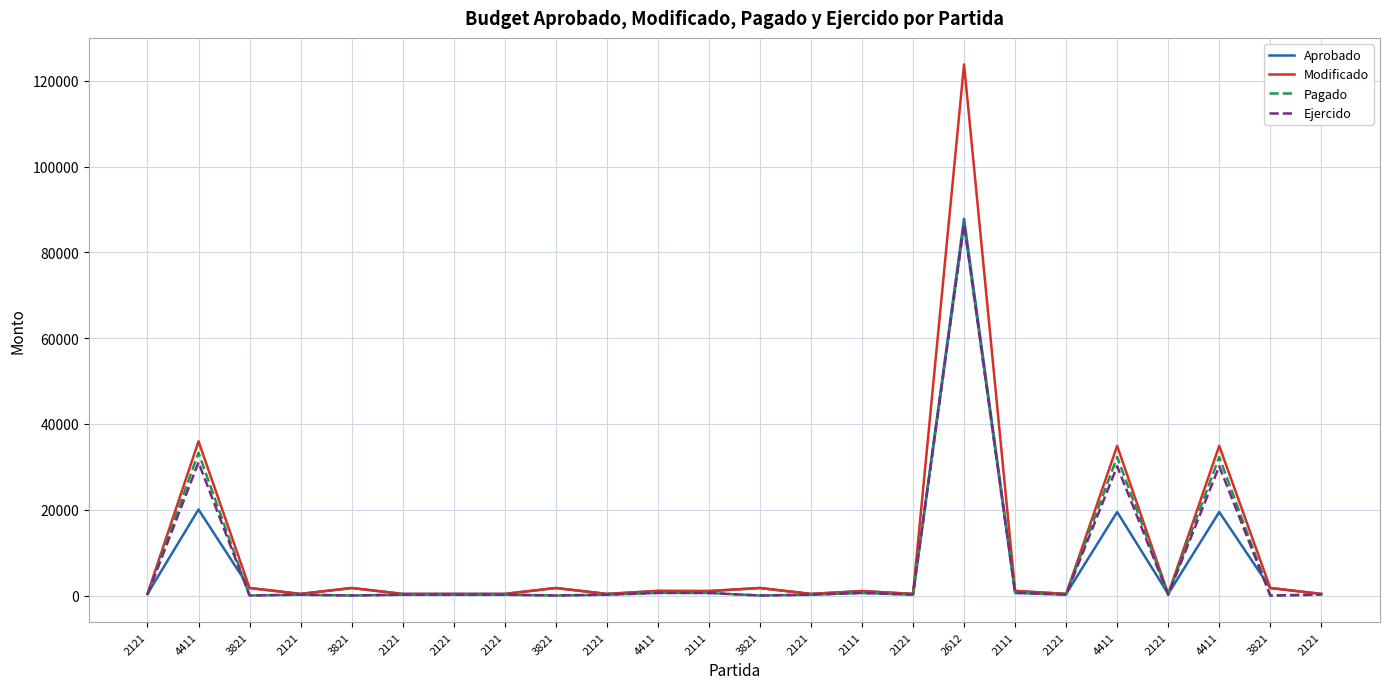

What is the spread (max minus min) of values at 2121?

177.0